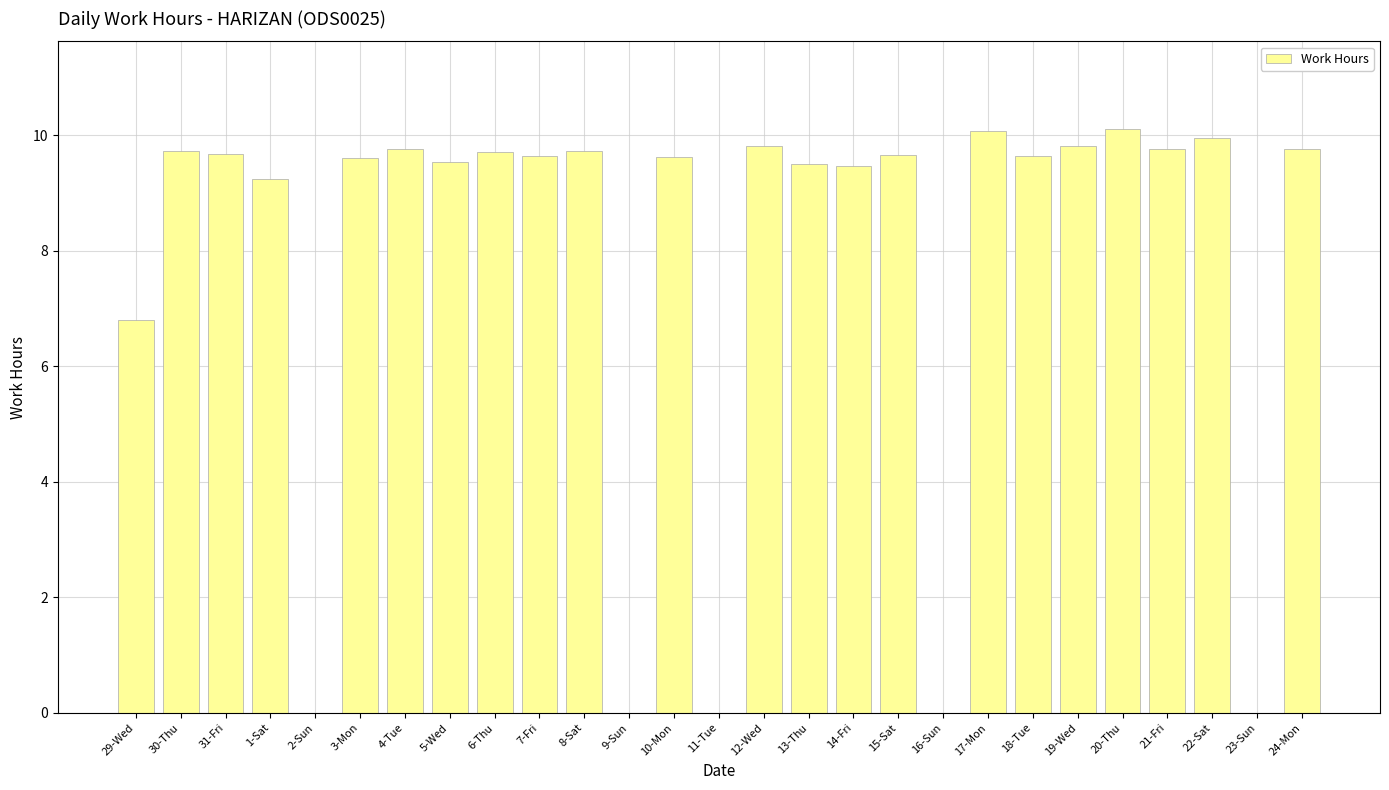

Which has a higher value, 13-Thu or 19-Wed?

19-Wed